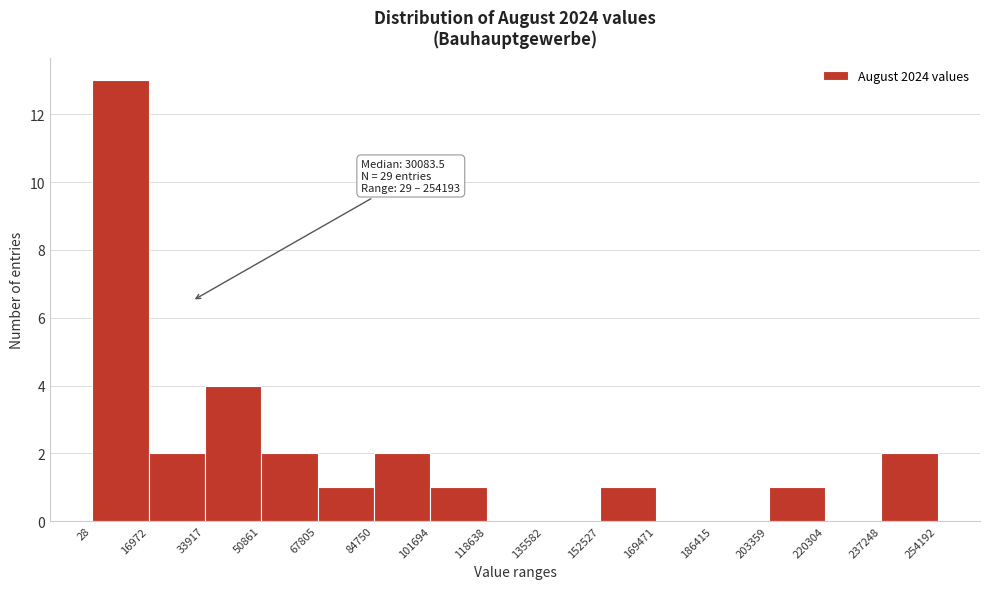

Over which range of the x-axis is the bar tallest?

28 to 16972